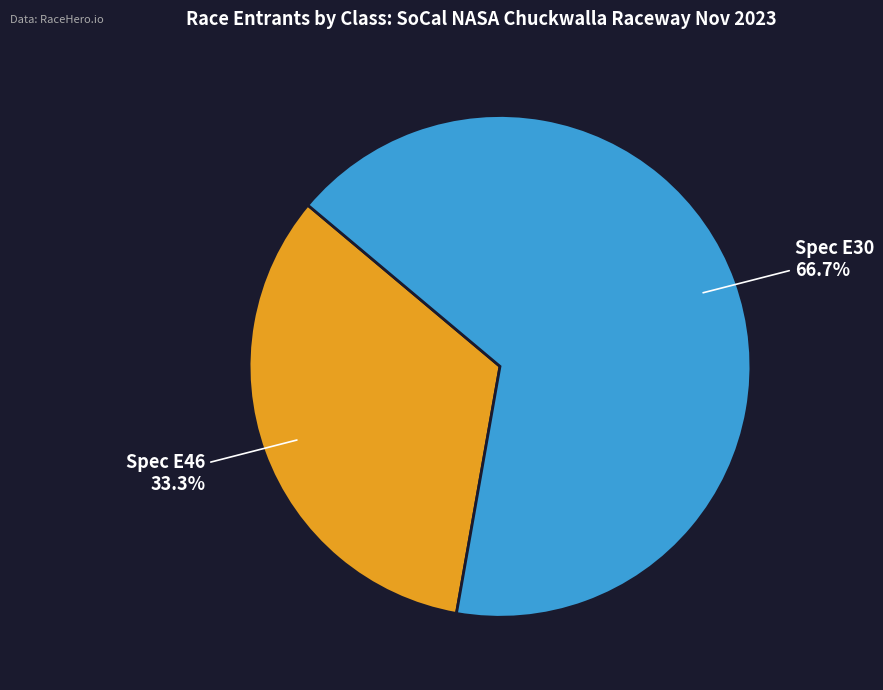

The Spec E46 slice represents 33% of the pie. True or false?

True